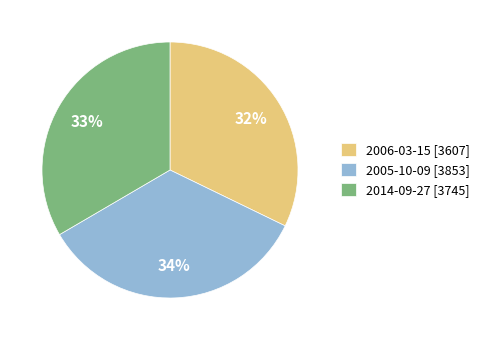

Is there a majority slice in this chart?

No